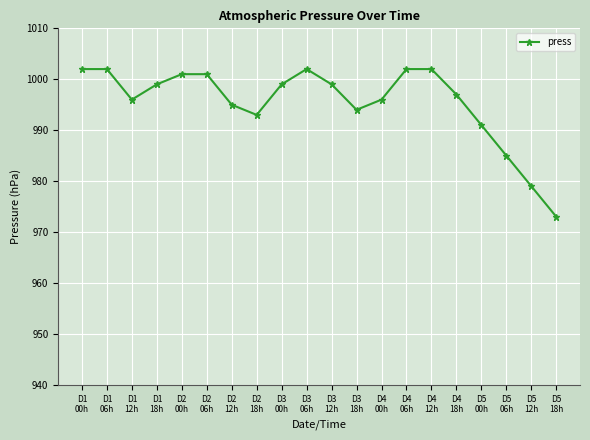

What is the sum of all values?

19908